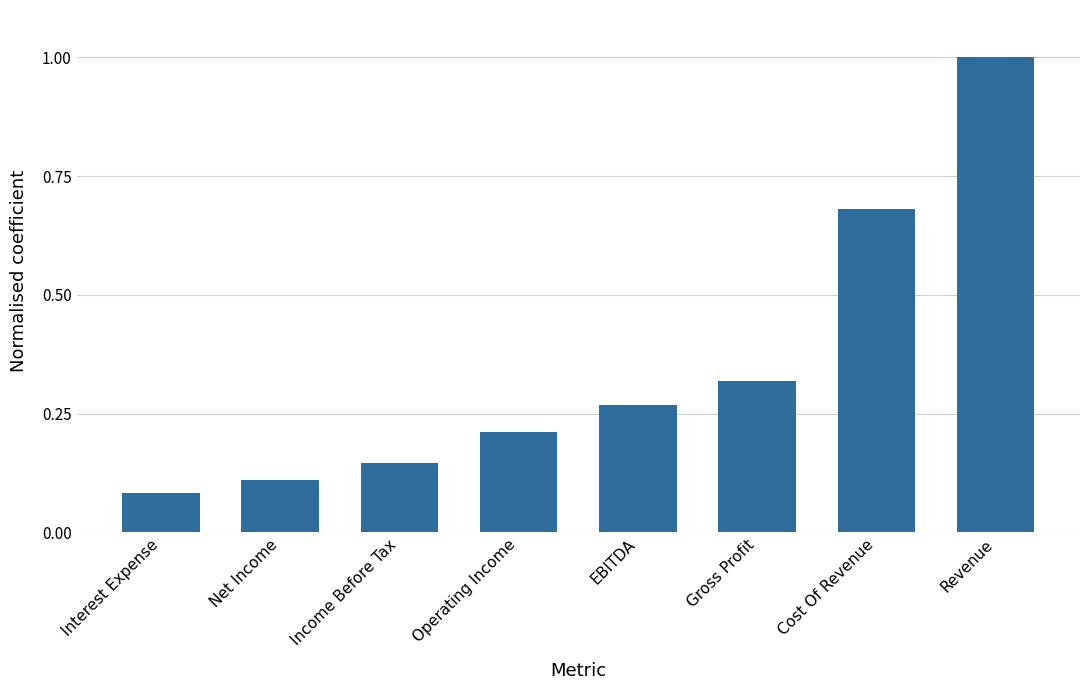

Is it true that the value at Revenue is 1.0?

True